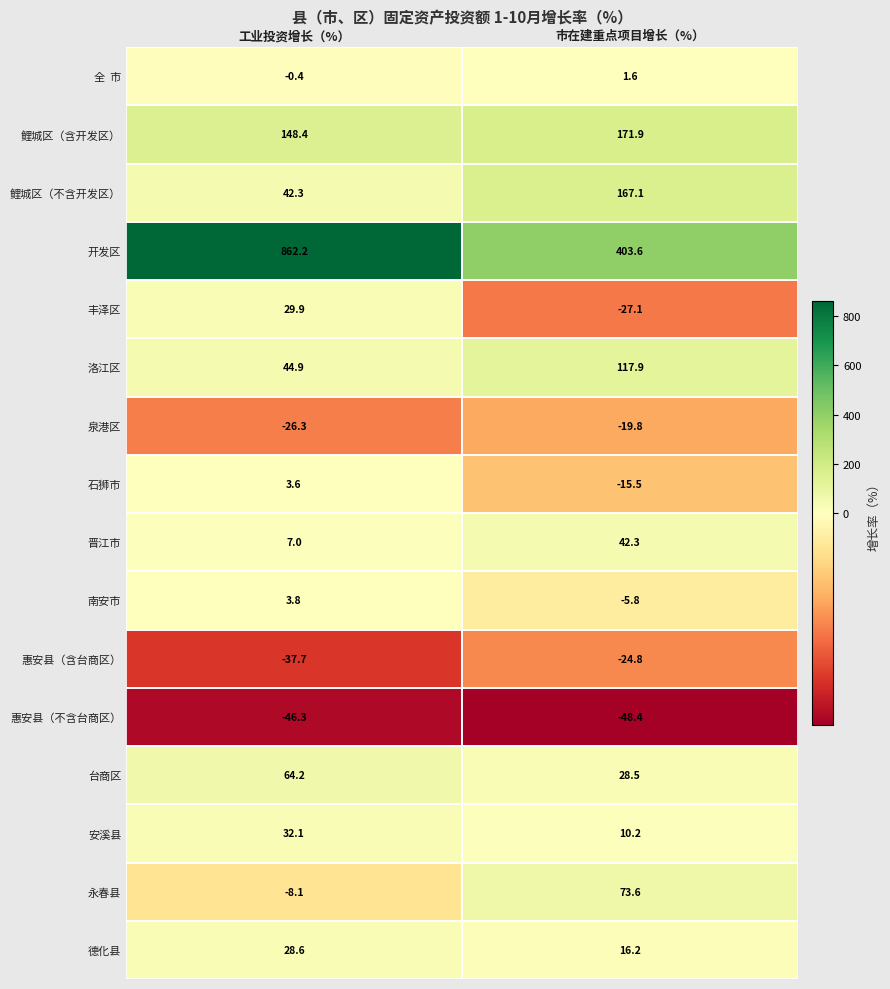

What is the difference between the highest and lowest values at 工业投资增长（%）?

908.5